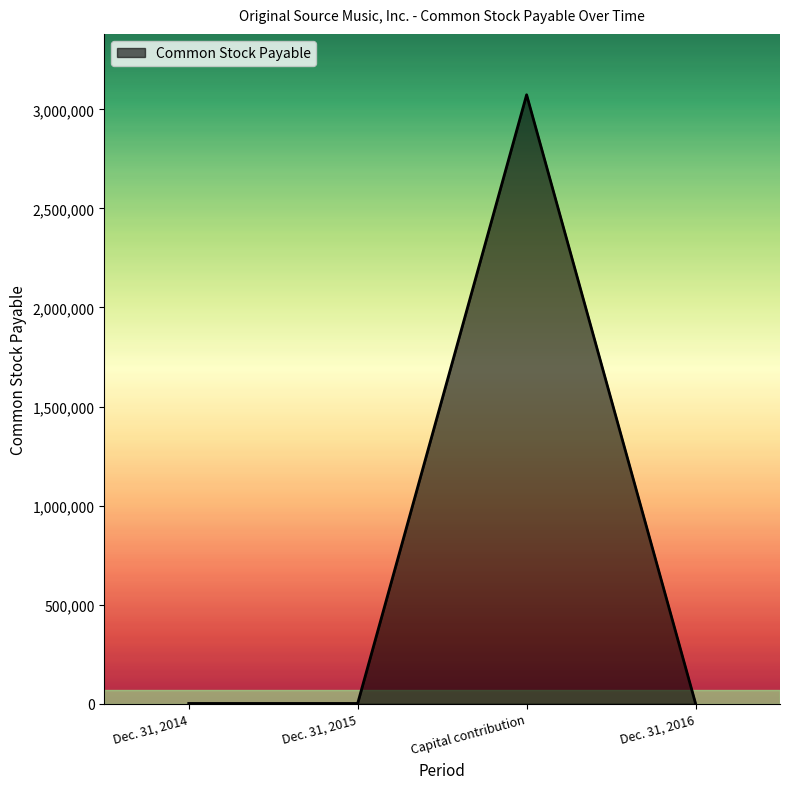

Does the chart display data point markers on the line(s)?

No